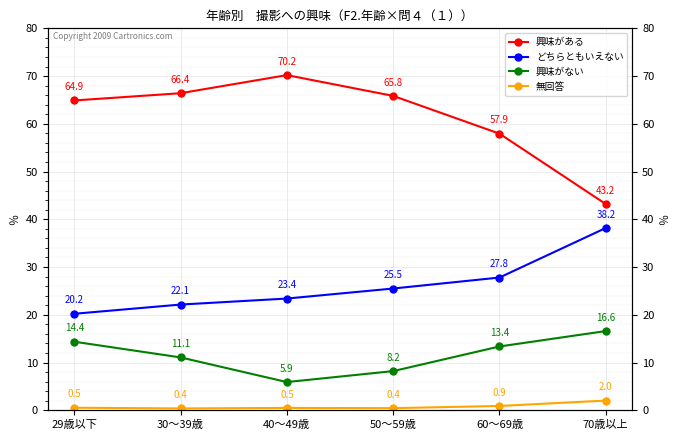

At which label is 興味がない closest to 11?

30～39歳